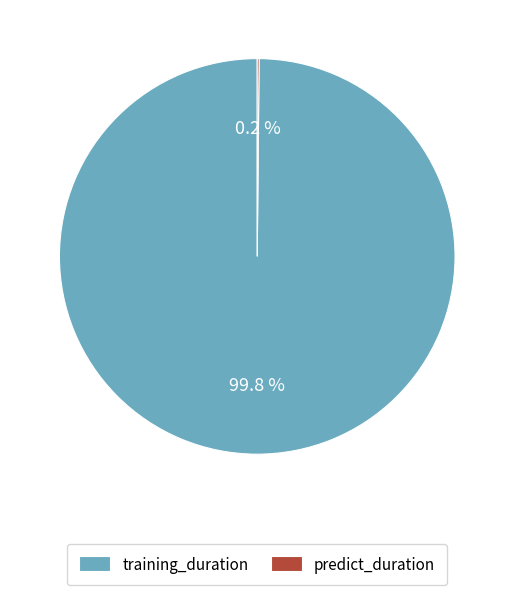

Is there any slice that represents more than half of the pie?

Yes